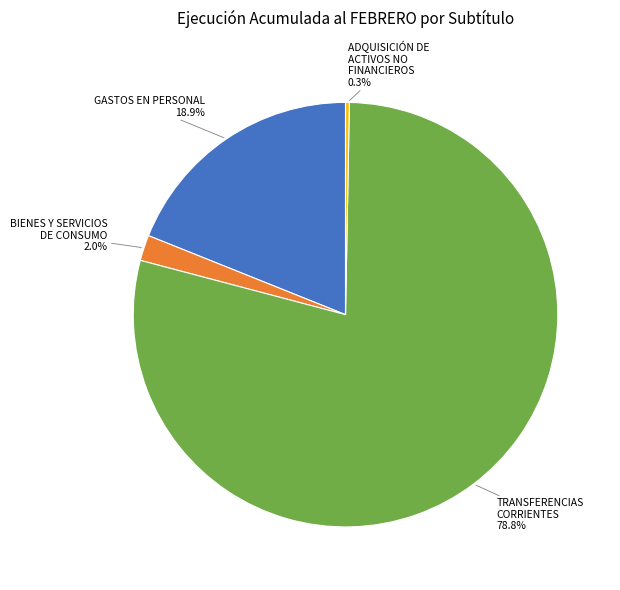

Does any single category account for the majority?

Yes